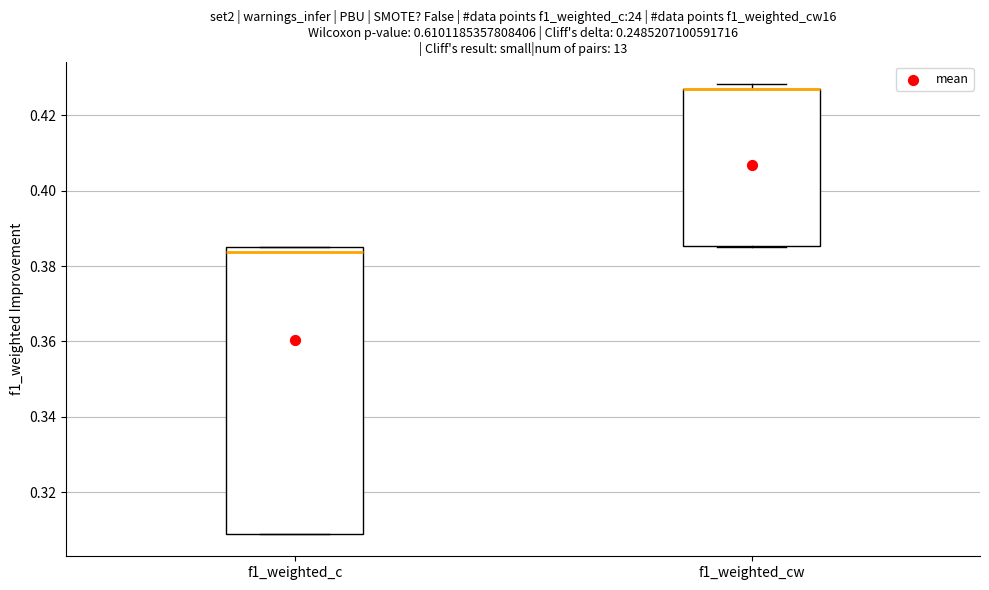

Where is the upper edge of the box for f1_weighted_cw on the y-axis? The values are not printed on the chart, so give them approximately, as read against the axis.

0.426